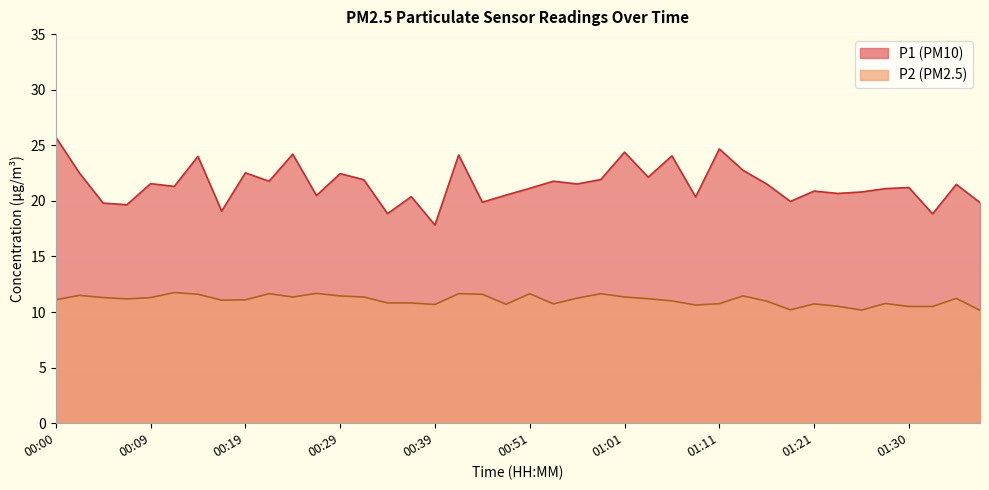

Reading left to right, list all the values displayed in this chart.

P1: 25.7	22.5	19.8	19.6	21.6	21.3	24.0	19.1	22.5	21.8	24.2	20.5	22.4	21.9	18.9	20.4	17.8	24.1	19.9	20.5	21.1	21.8	21.5	21.9	24.4	22.1	24.1	20.4	24.7	22.8	21.5	19.9	20.9	20.7	20.8	21.1	21.2	18.8	21.5	19.9
P2: 11.1	11.5	11.3	11.2	11.3	11.8	11.6	11.1	11.1	11.7	11.3	11.7	11.4	11.3	10.8	10.8	10.7	11.7	11.6	10.7	11.7	10.7	11.2	11.7	11.3	11.2	11.0	10.6	10.8	11.4	11.0	10.2	10.7	10.5	10.2	10.8	10.5	10.5	11.2	10.2